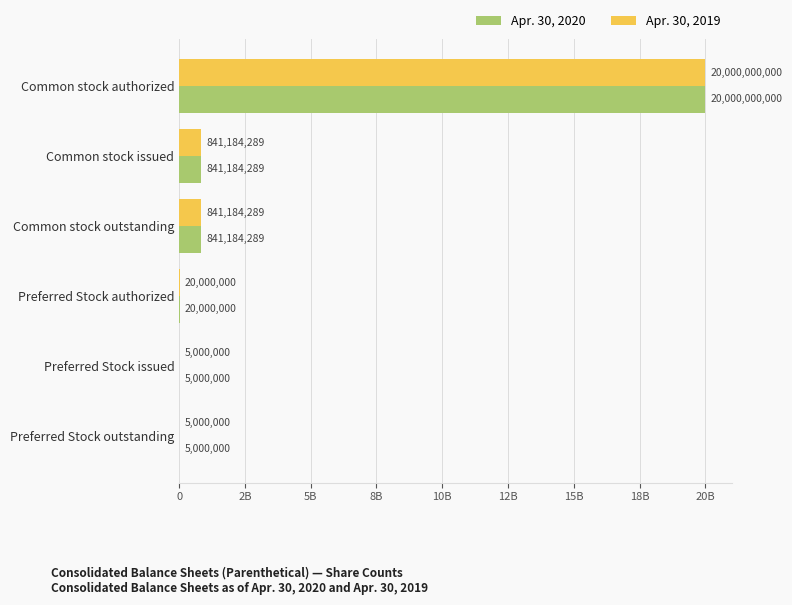

What are all the series names shown in the legend?

Apr. 30, 2020, Apr. 30, 2019